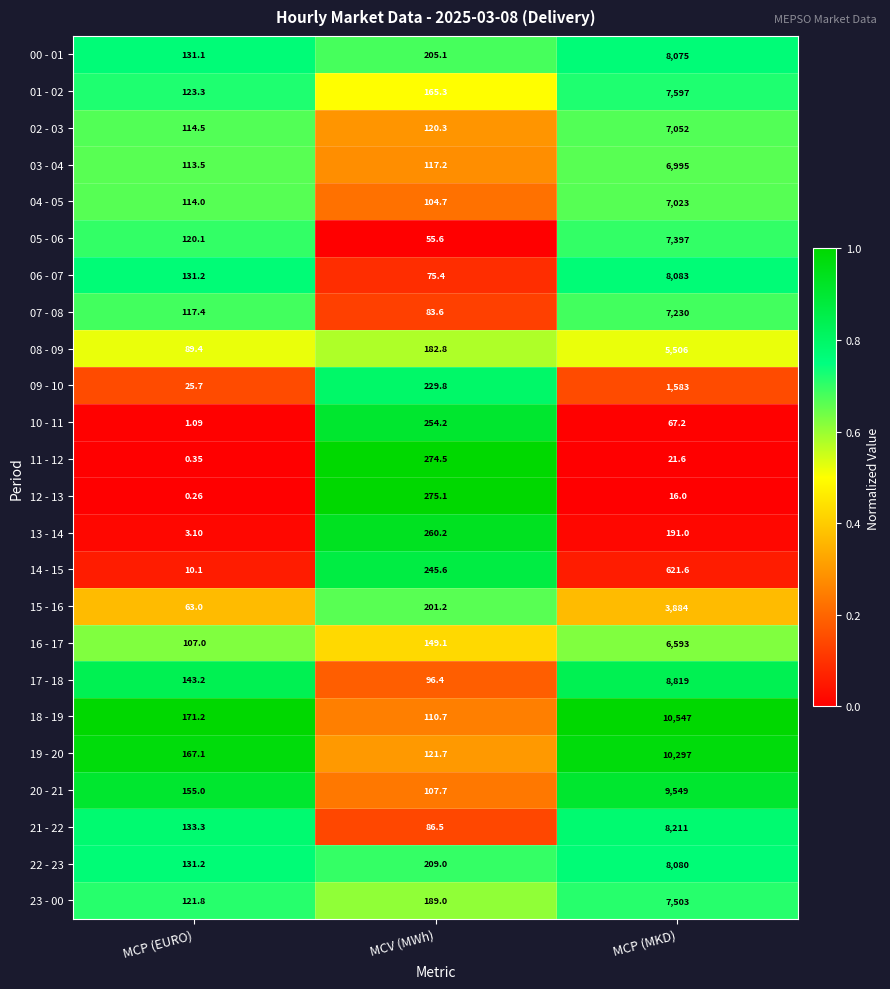

At how many categories does at least one series exceed 0?

3